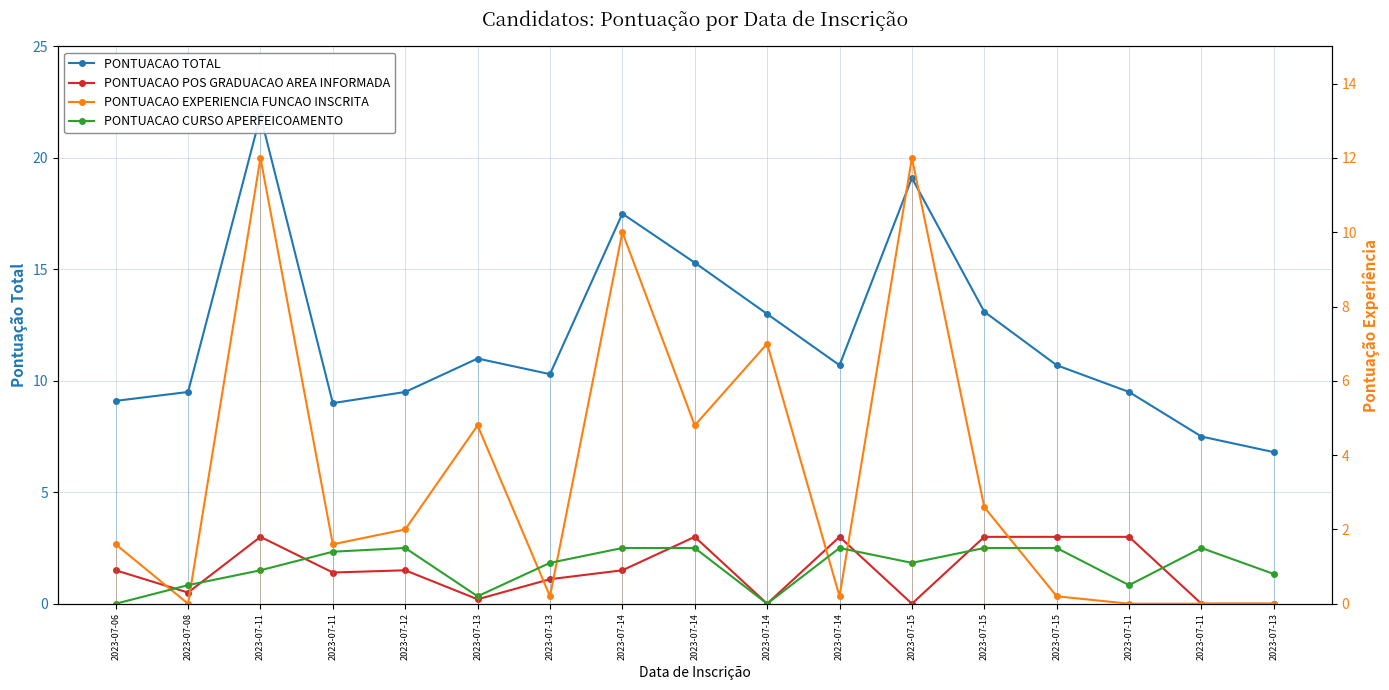

At how many categories does at least one series exceed 3?

17